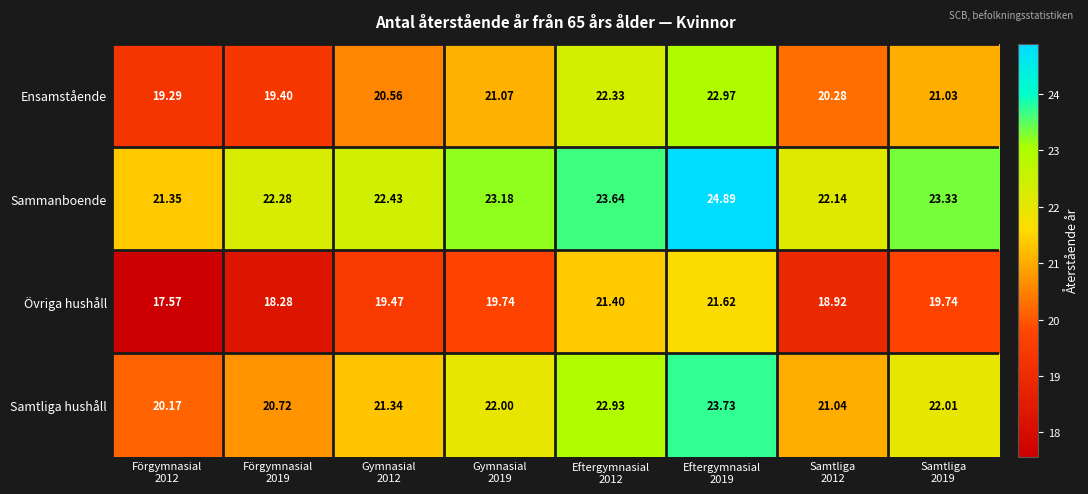

Which series has the largest range (max minus min)?

Övriga hushåll